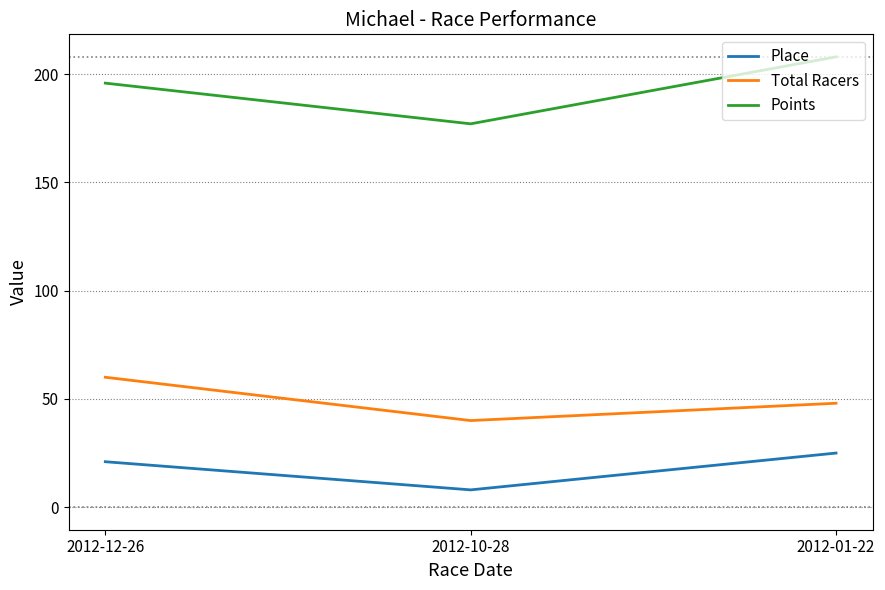

What is the difference between the maximum and minimum values in the Total Racers series?

20.0